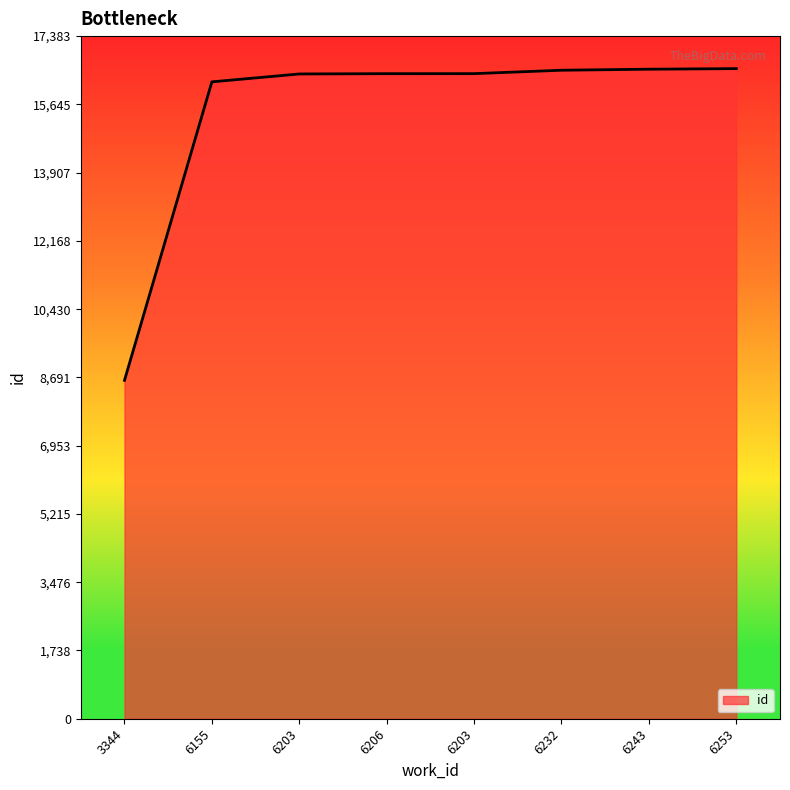

What is the sum of all values?

123723